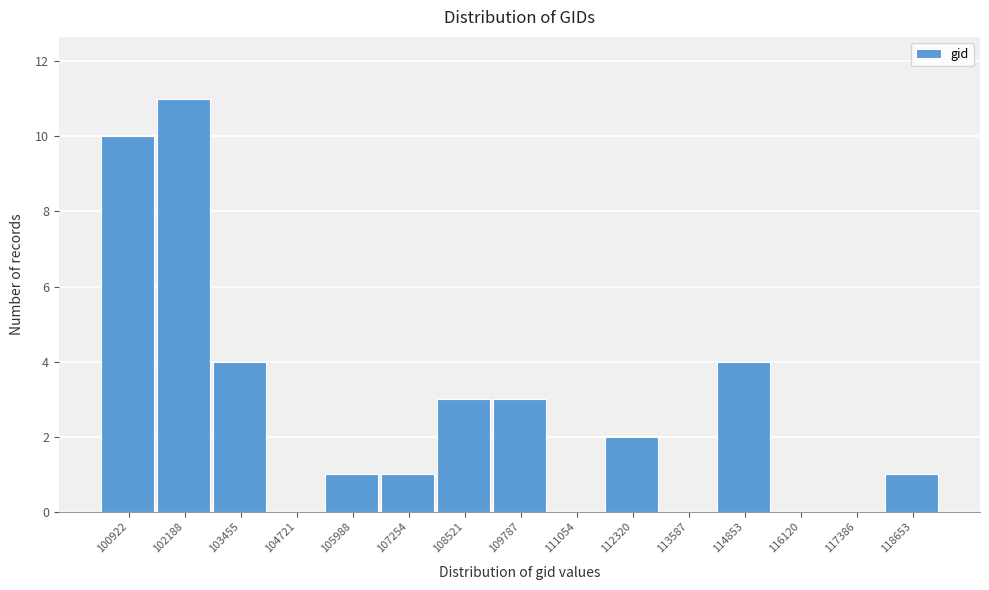

Reading left to right, list all the values displayed in this chart.

100922=10	102188=11	103455=4	104721=0	105988=1	107254=1	108521=3	109787=3	111054=0	112320=2	113587=0	114853=4	116120=0	117386=0	118653=1